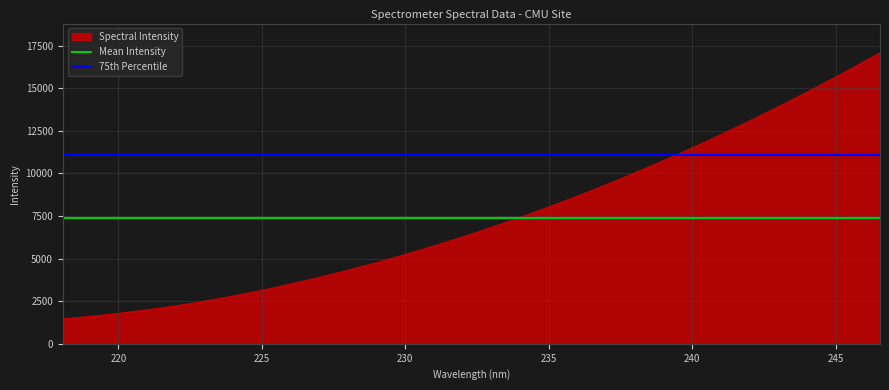

Is it true that Mean Intensity equals 4400.9 at 215?

False